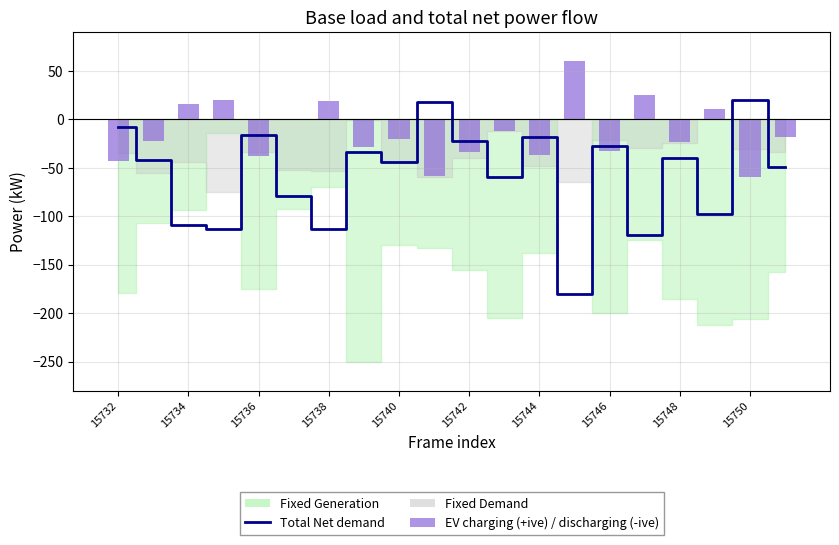

What is the total value across all series at 15746?

-59.9